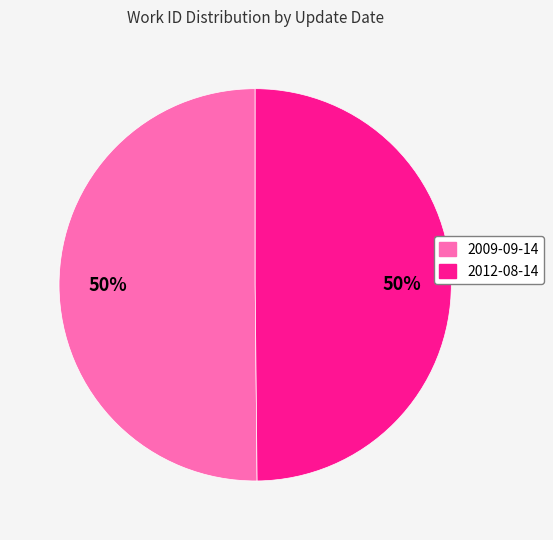

How many slices are in this pie chart?

2